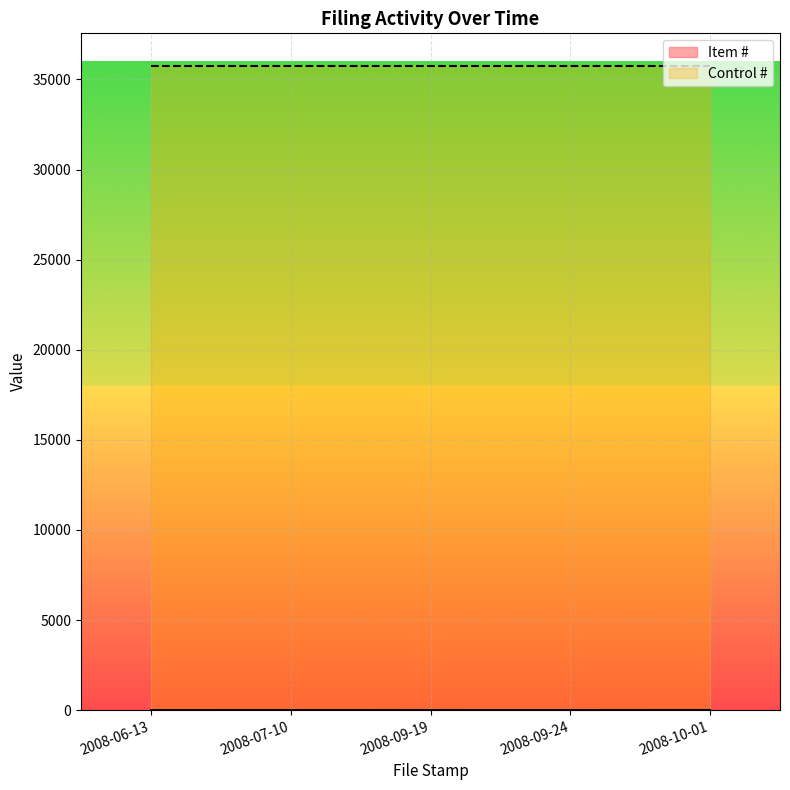

Is it true that the value at 2008-06-13 is 1?

True